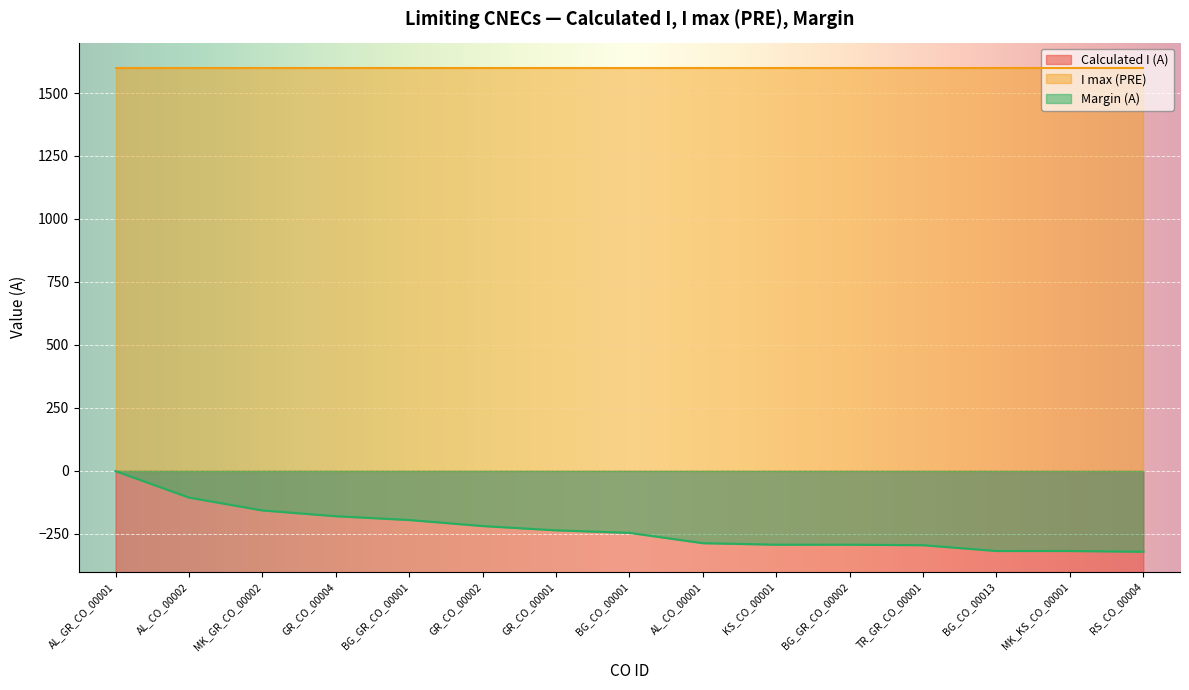

The value of Margin (A) at TR_GR_CO_00001 is -295. True or false?

True